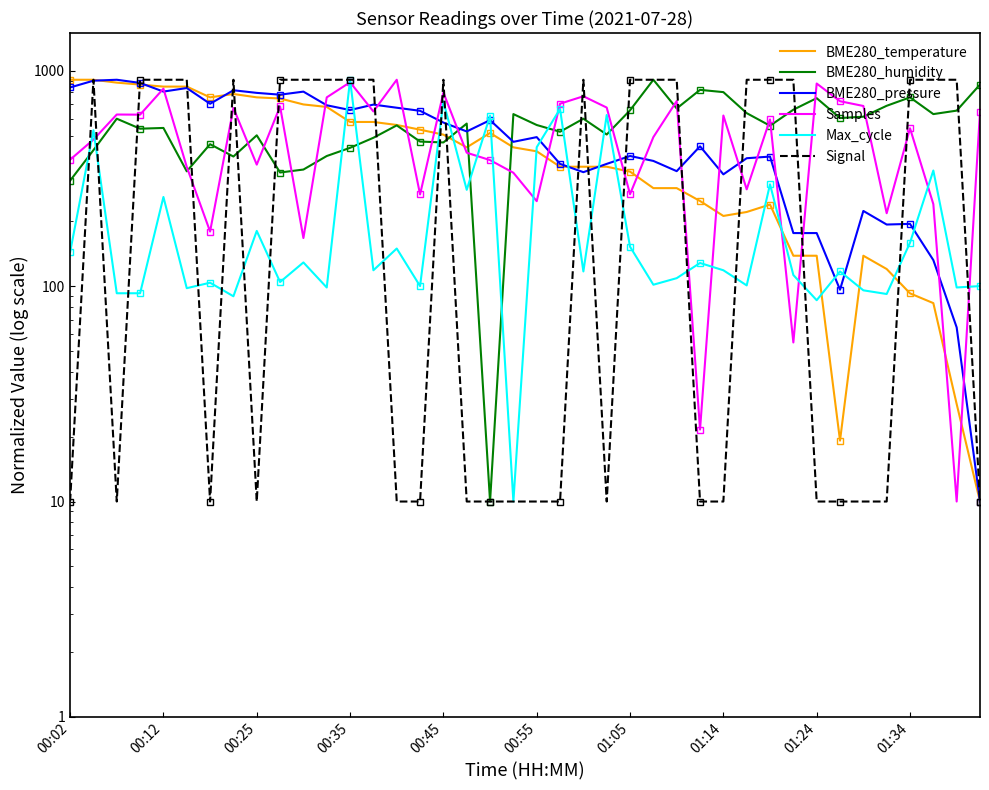

What is the difference between the maximum and minimum values in the Samples series?

900.0